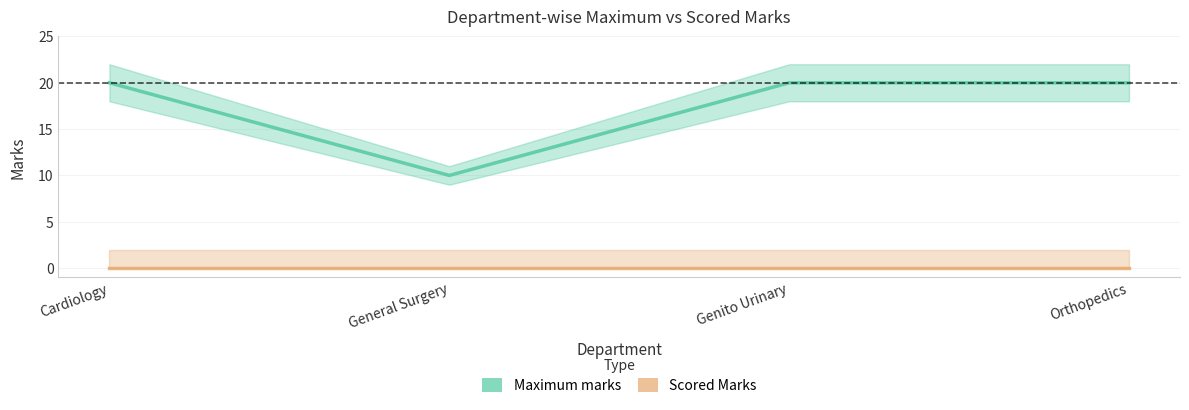

Rank the series at Genito Urinary from lowest to highest value.

Scored Marks, Maximum marks